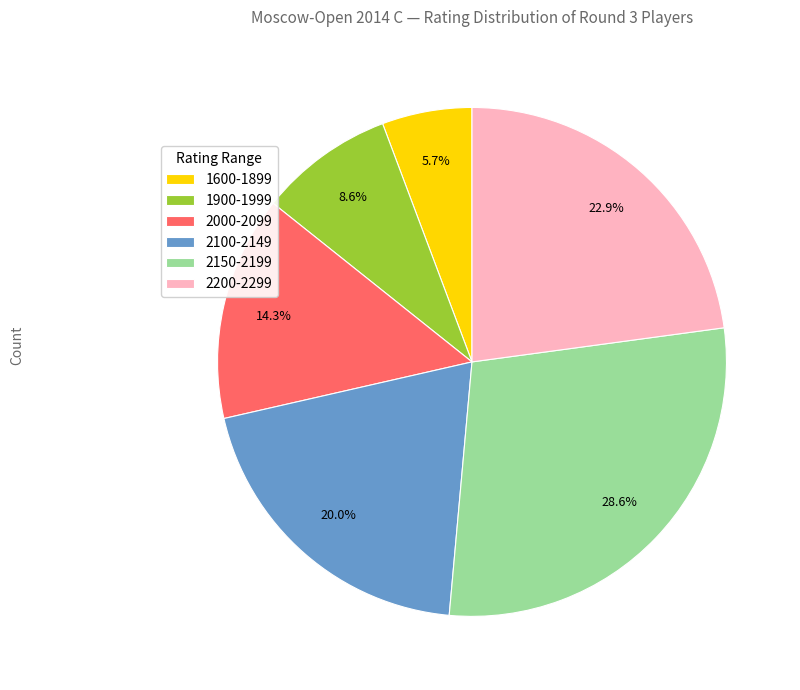

Between 2150-2199 and 2000-2099, which is larger?

2150-2199